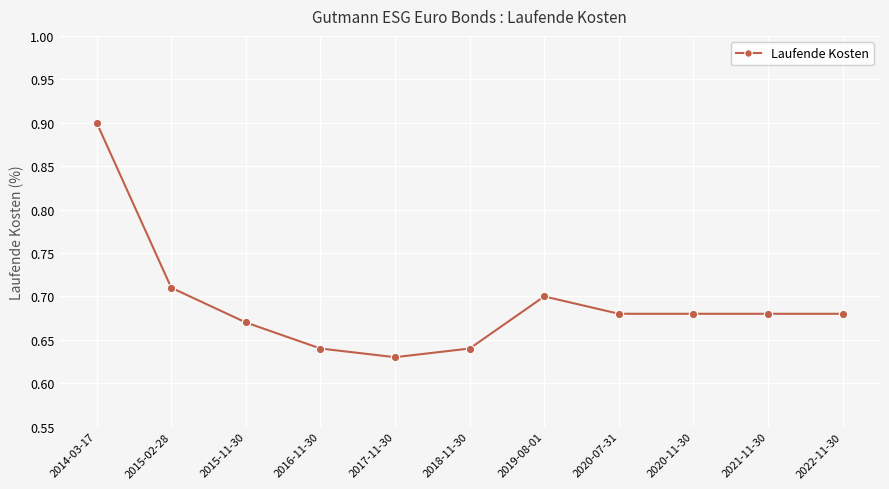

At which label is the value closest to 0?

2017-11-30